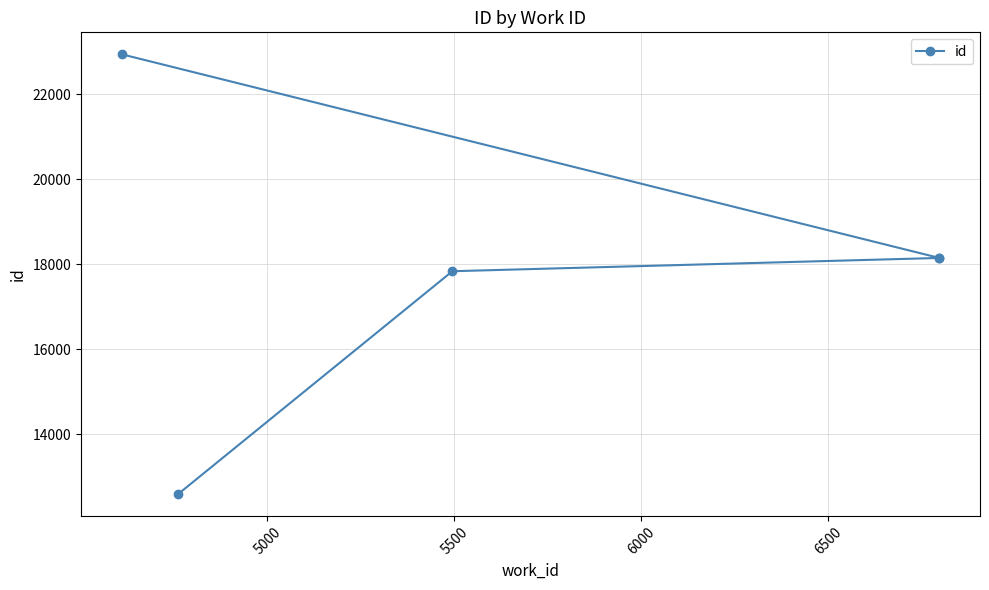

What is the sum of the values at 6500 and 5500?

41080